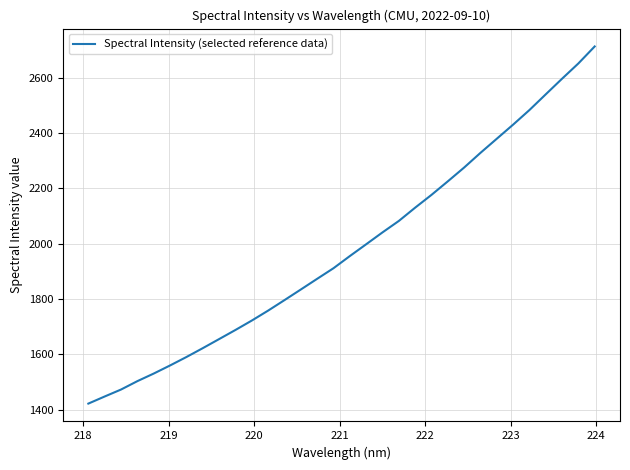

What is the difference between the maximum and minimum values?

1290.7